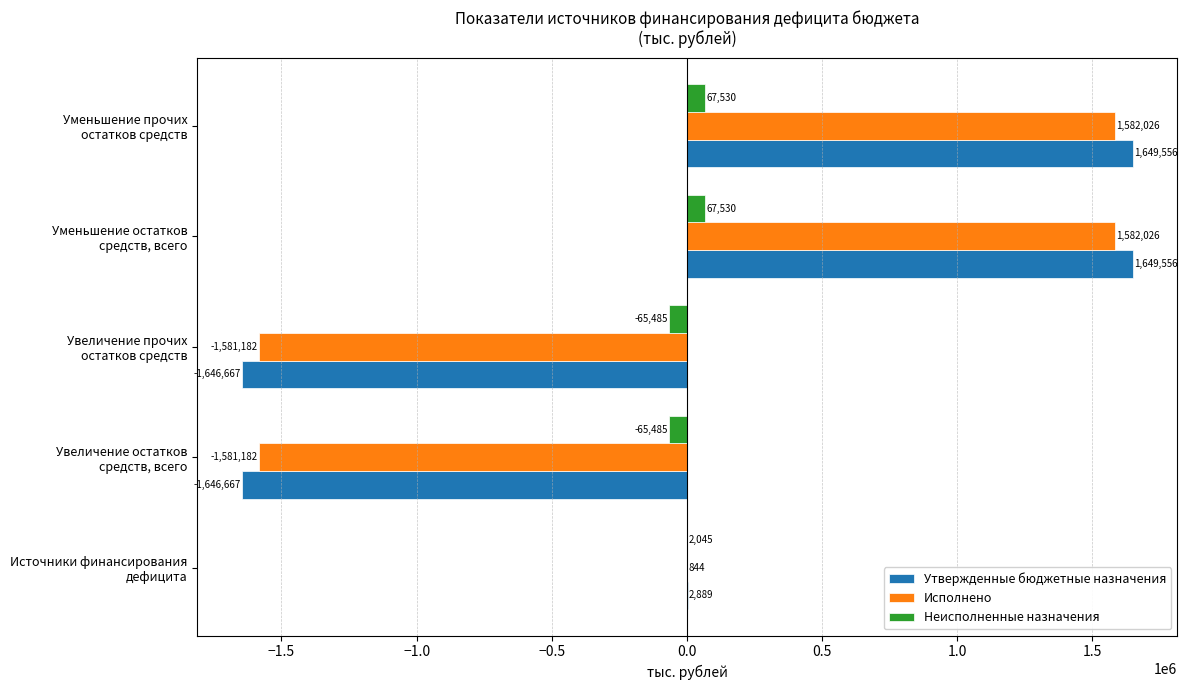

What is the maximum value shown in the chart?

1649556.5